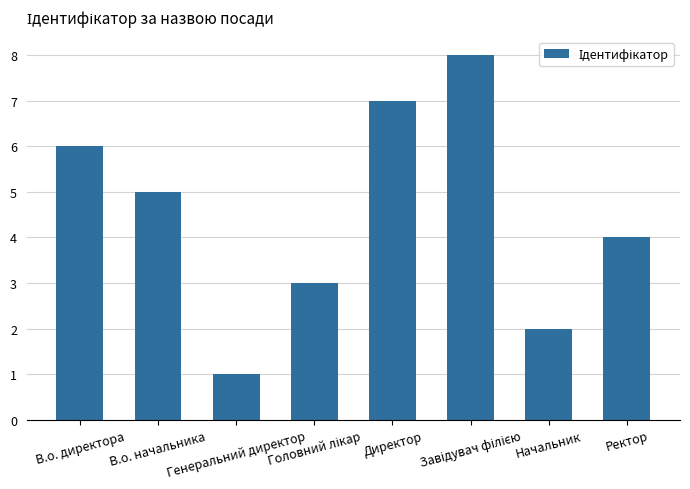

Where does the data first go above 5?

В.о. директора